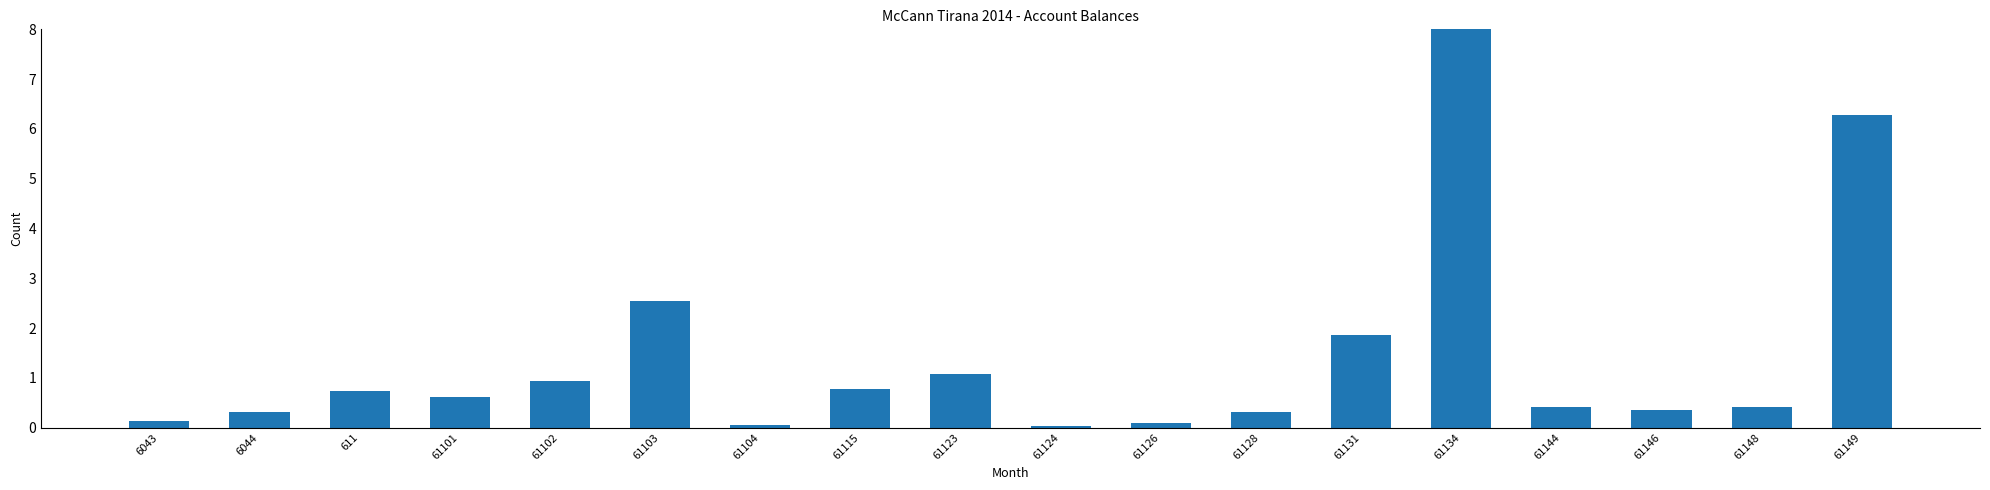

Between 61103 and 61128, which is larger?

61103